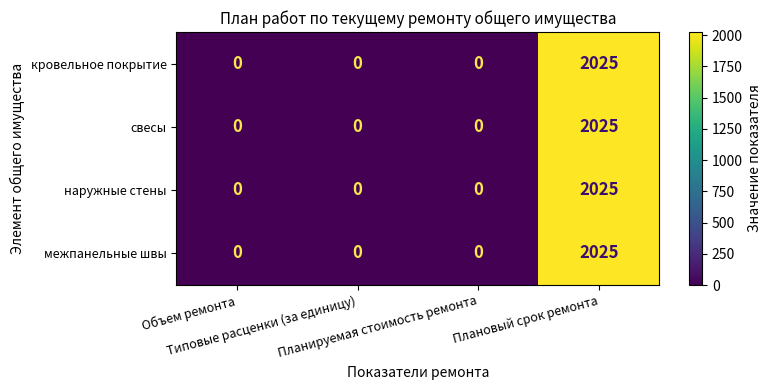

Count the кровельное покрытие values in the range 0 to 2025.

4